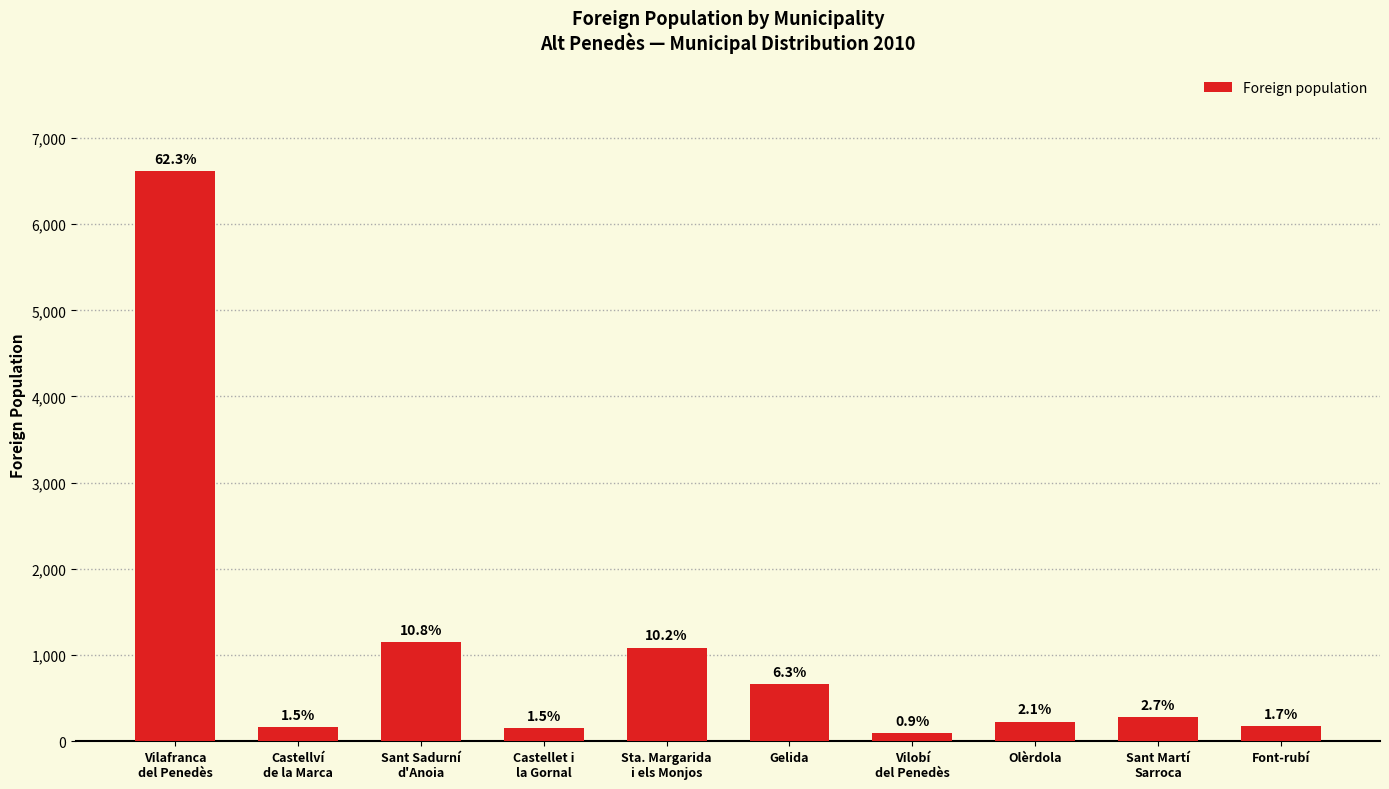

What is the sum of all values?

10618